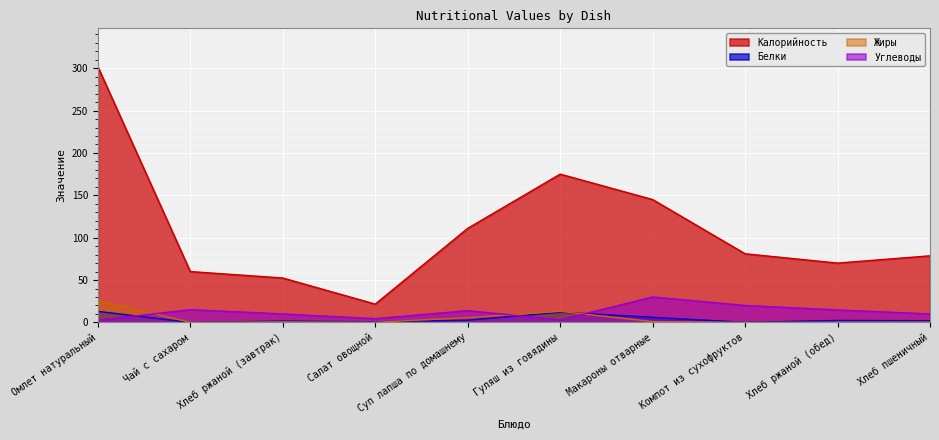

How many lines are shown in the chart?

4